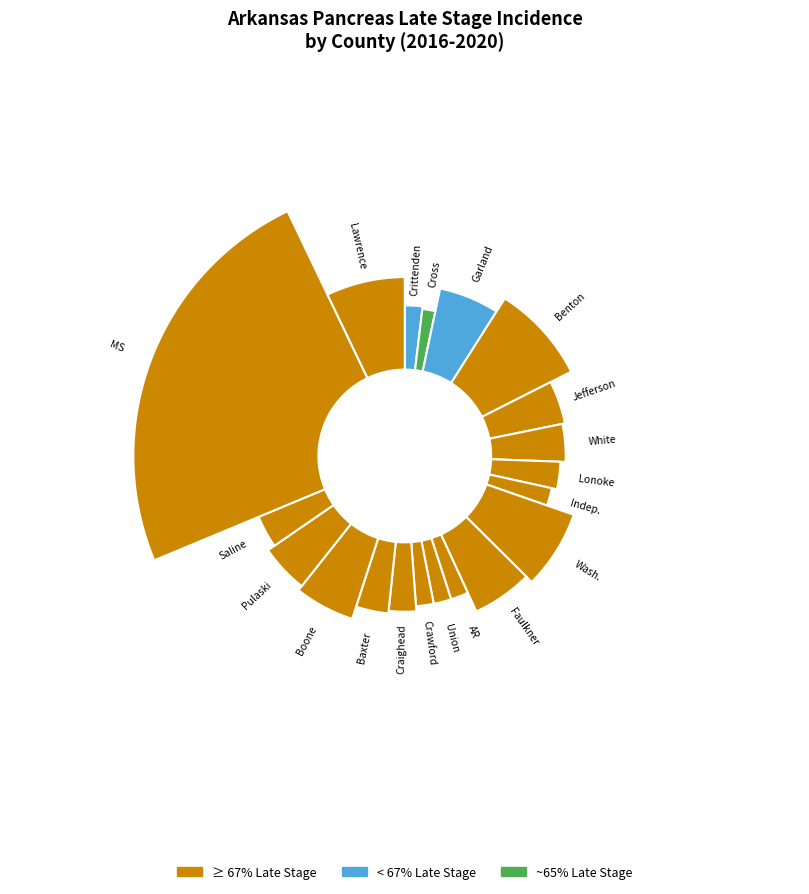

Is the sum of Cross County and Washington County greater than half?

No